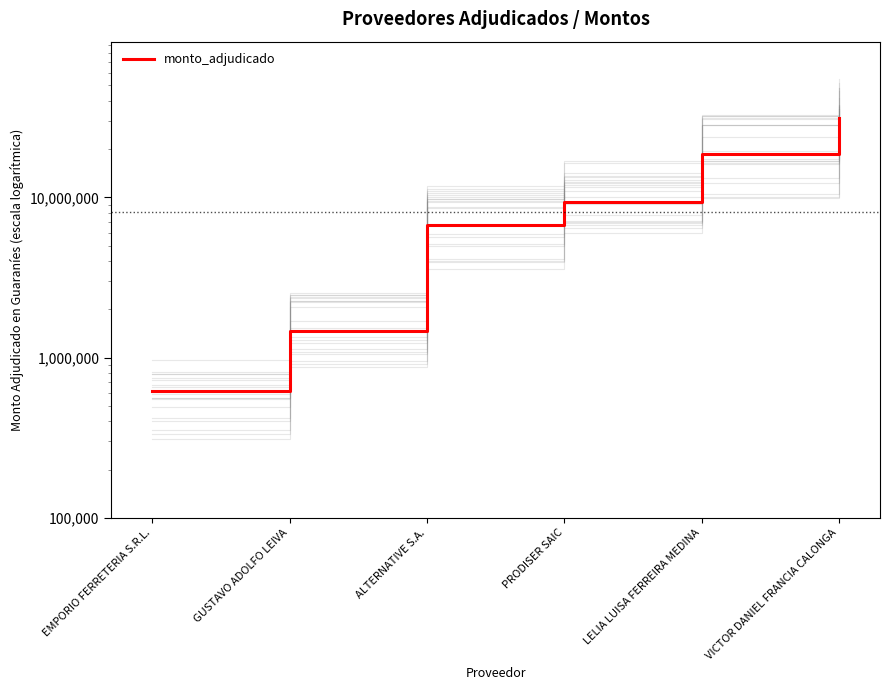

Reading right to left, extract all data points from this chart.

VICTOR DANIEL FRANCIA CALONGA=31248000	LELIA LUISA FERREIRA MEDINA=18715900	PRODISER SAIC=9405500	ALTERNATIVE S.A.=6725000	GUSTAVO ADOLFO LEIVA=1454250	EMPORIO FERRETERIA S.R.L.=614000